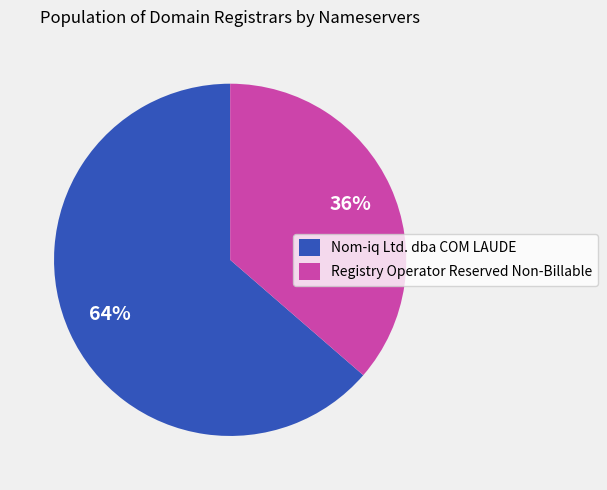

Which slice is the smallest?

Registry Operator Reserved Non-Billable